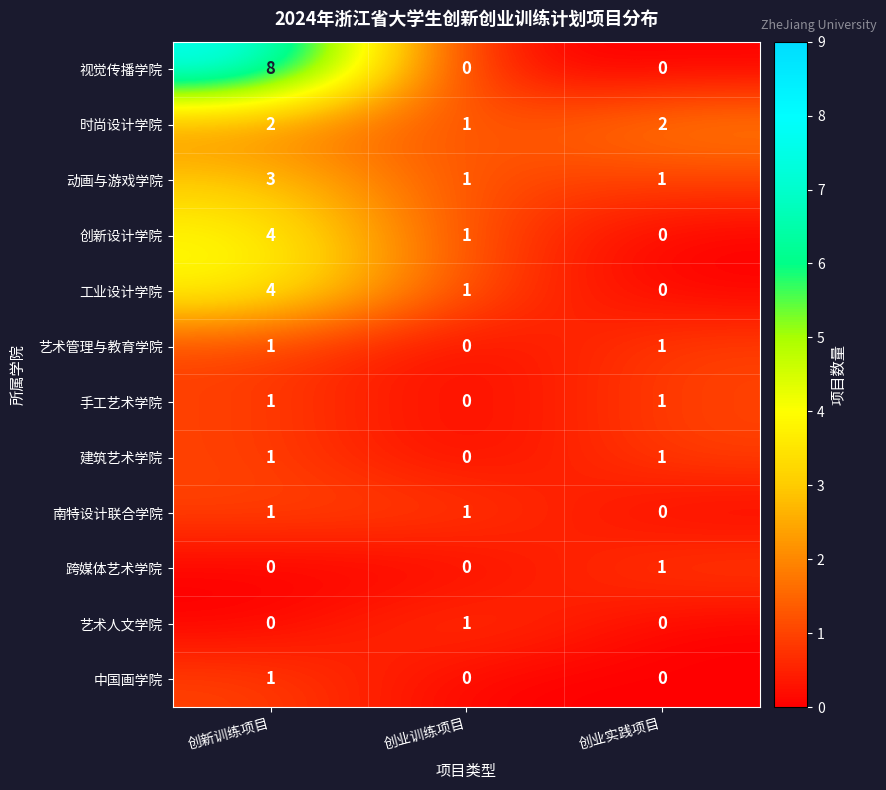

What is the sum of the 时尚设计学院 values at 创新训练项目 and 创业训练项目?

3